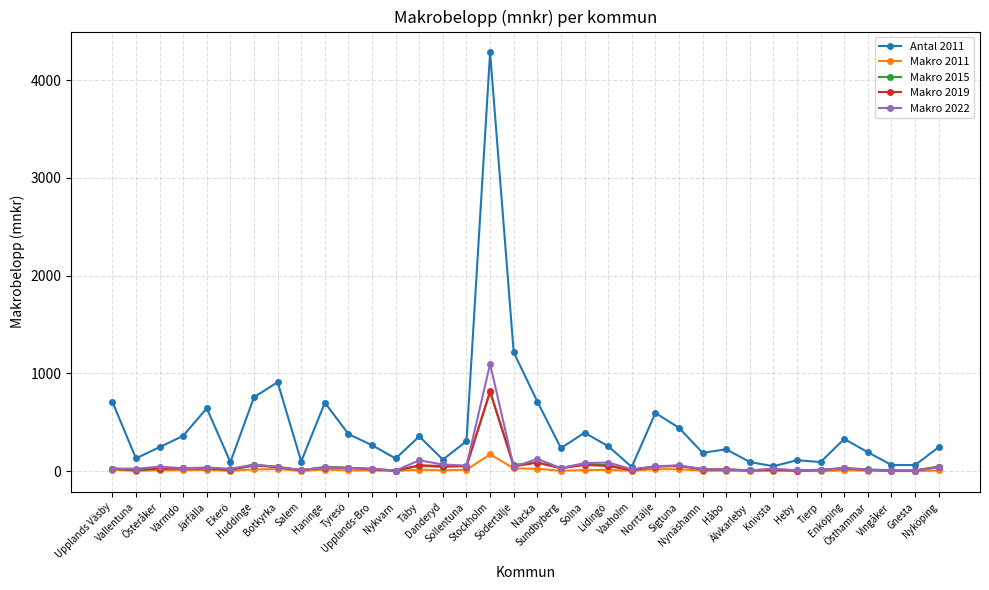

After their last crossing, which series has the higher values: Makro 2015 or Makro 2022?

Makro 2015